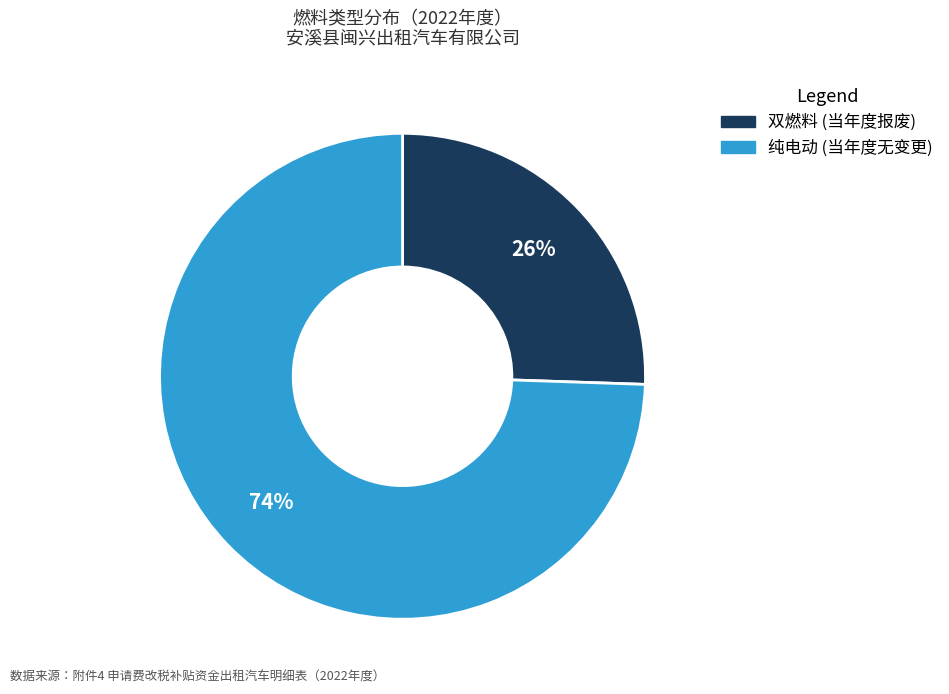

Is there any slice that represents more than half of the pie?

Yes